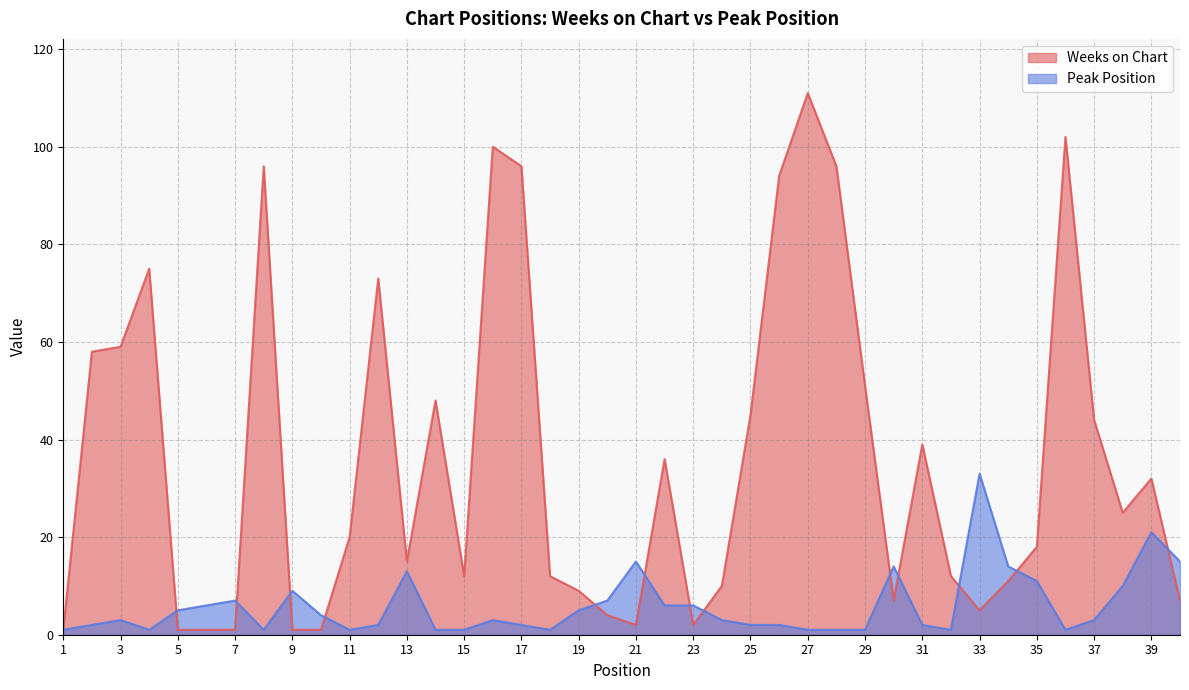

True or false: Peak Position has more than 2 points higher than both neighbors.

True